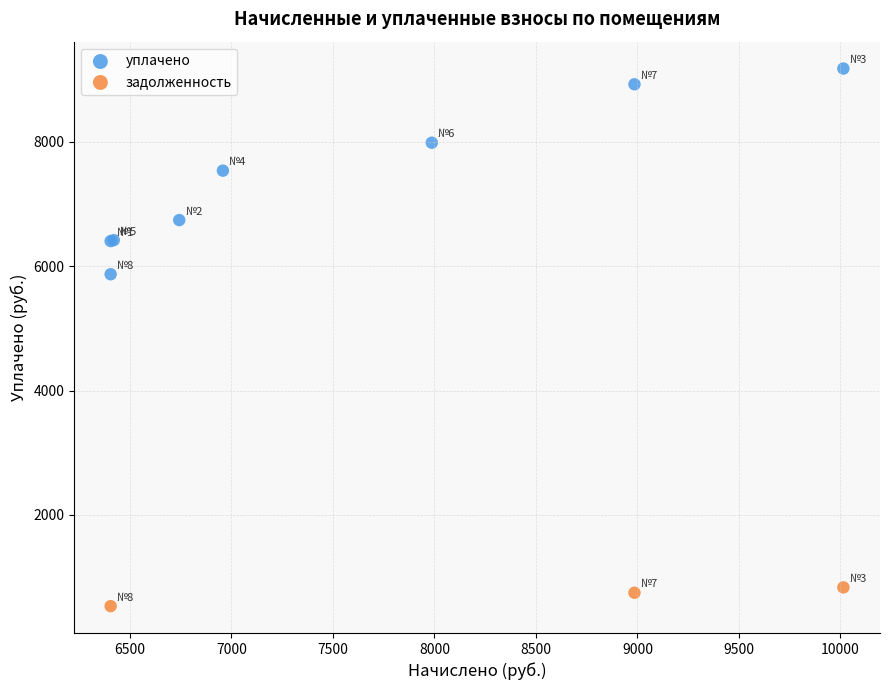

Which series contains the highest Y value?

уплачено